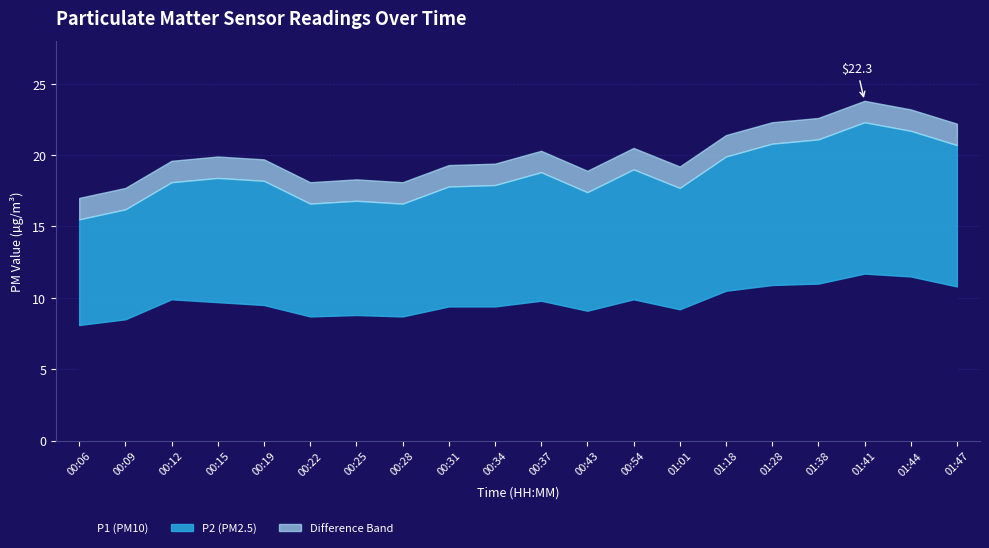

What is the difference between the maximum and minimum values in the P1 (PM10) series?

3.6